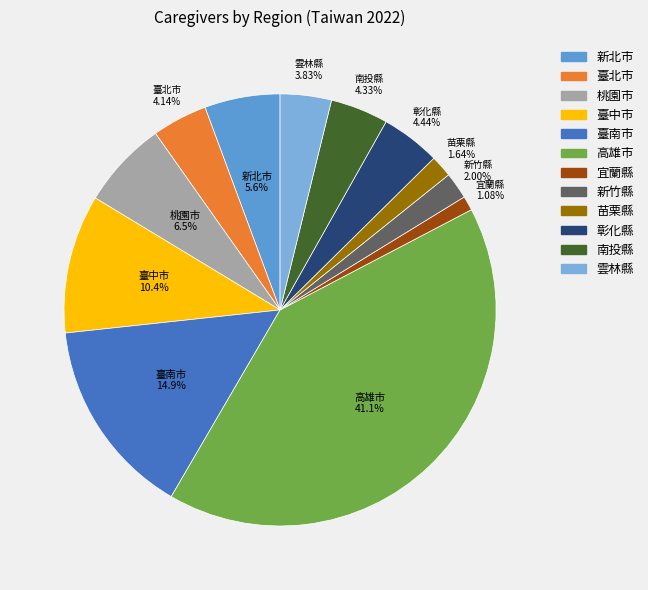

Is 新北市 the majority of the pie?

No